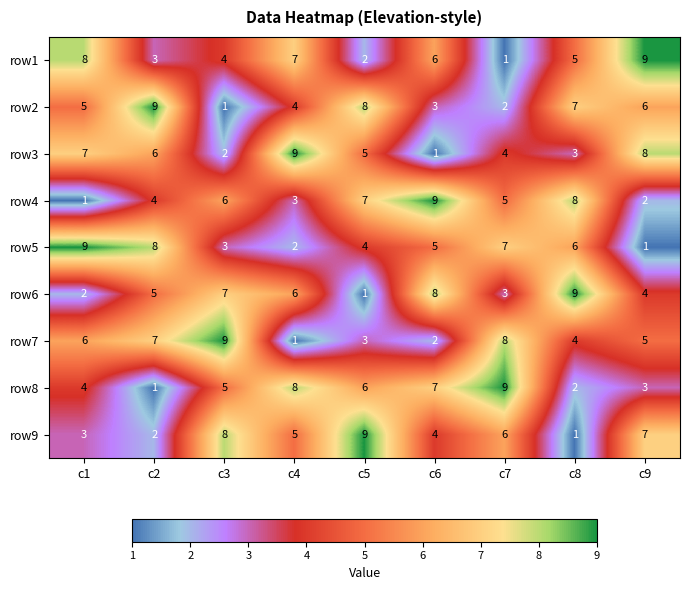

At which label does row1 reach its peak?

c9